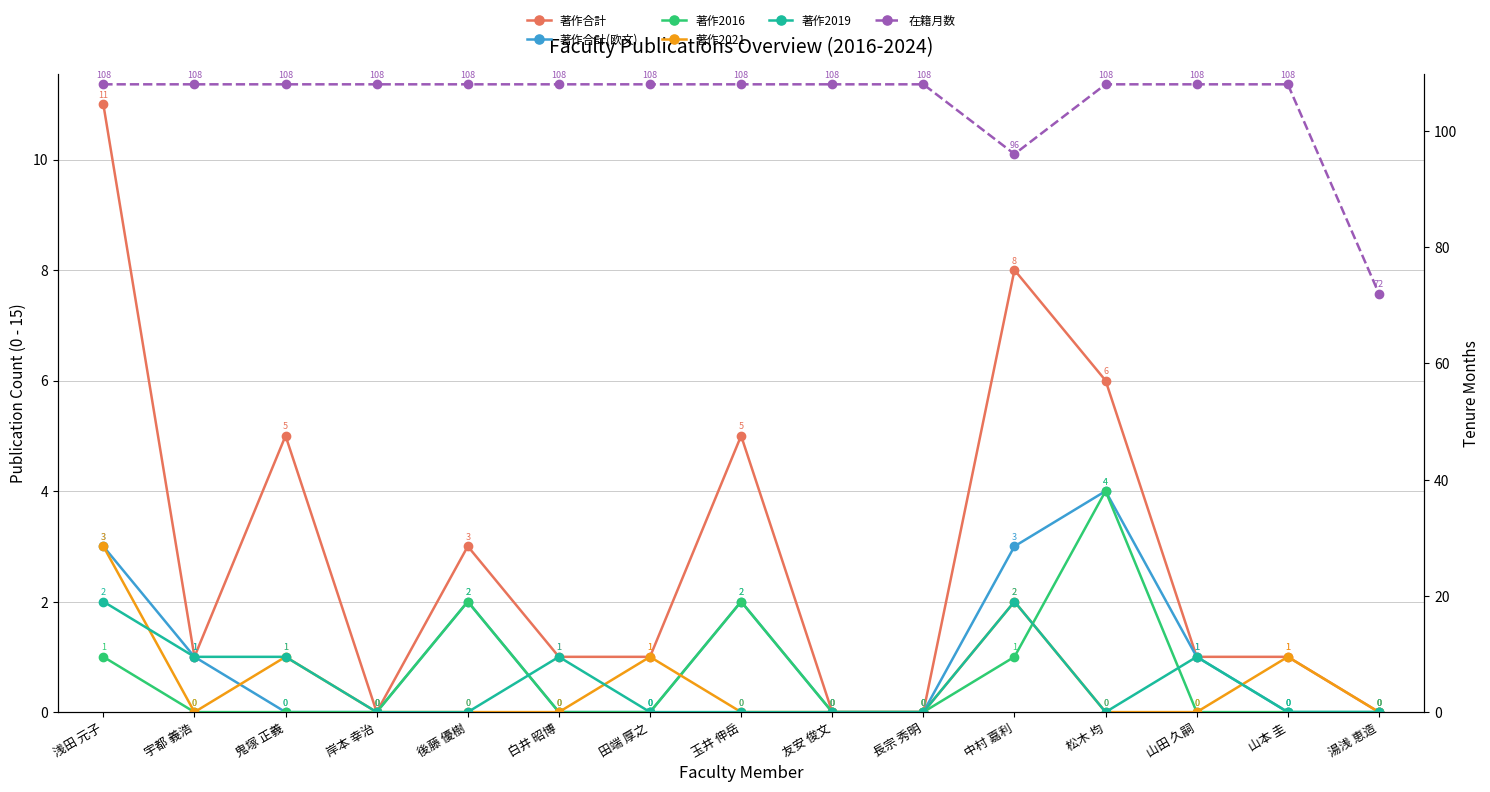

Where is the first local maximum for 著作合計(欧文)?

後藤 優樹